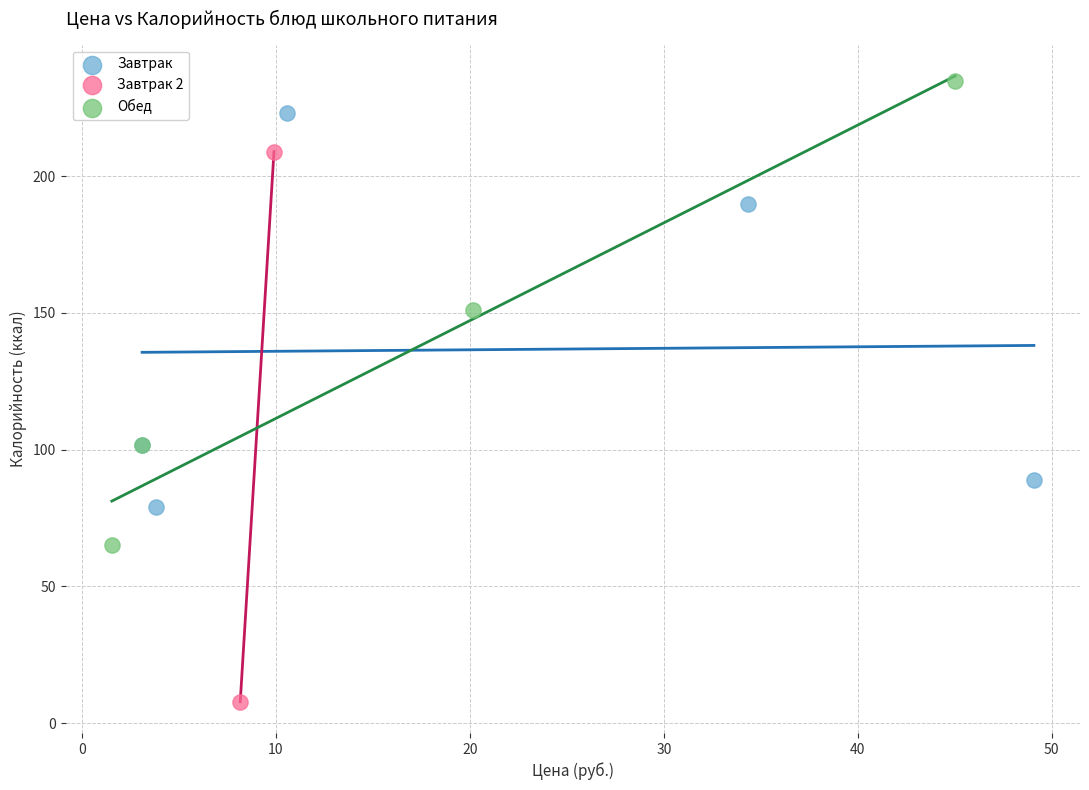

Which series contains the lowest Y value?

Завтрак 2